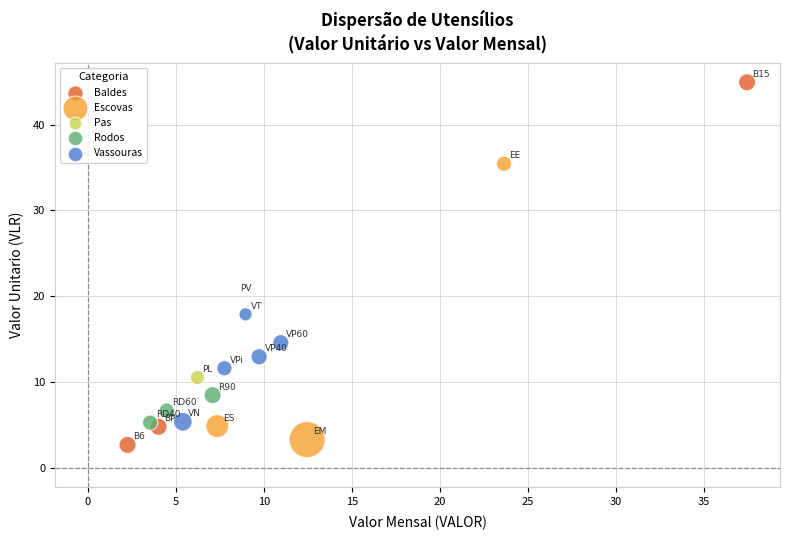

What are all the series names shown in the legend?

Baldes, Escovas, Pas, Rodos, Vassouras